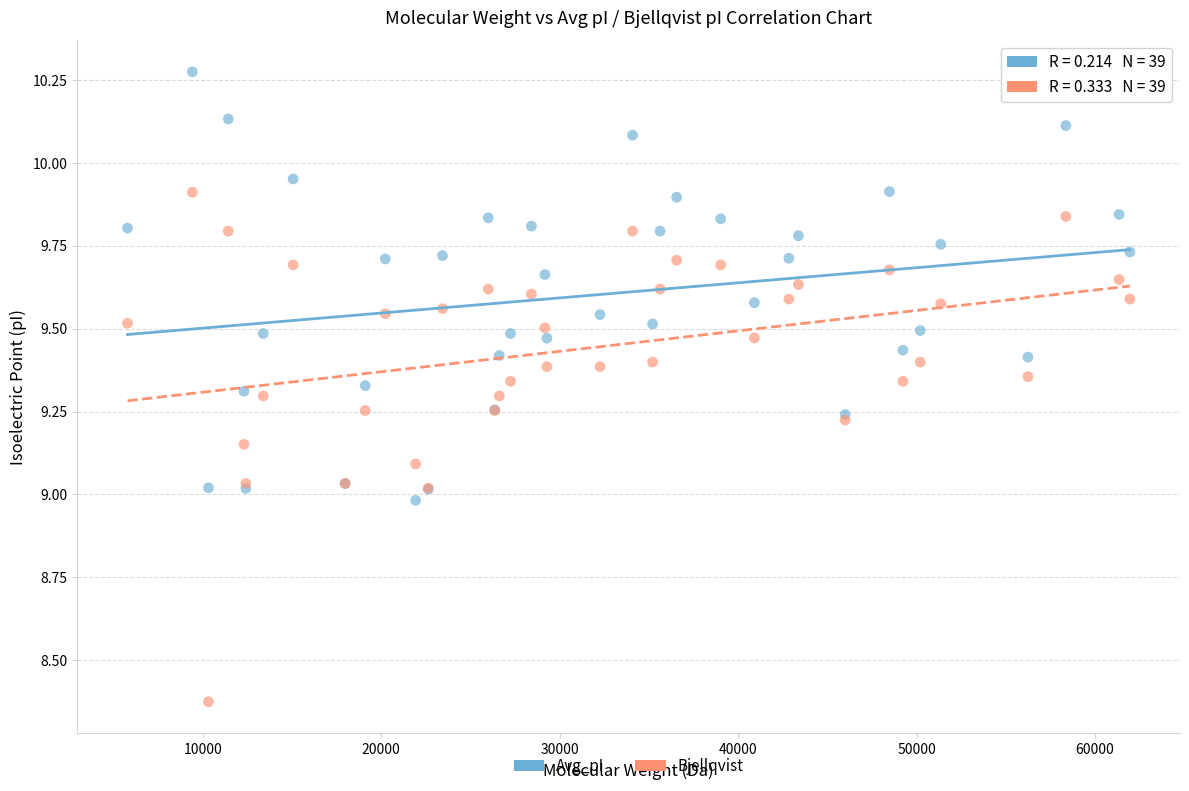

Which series reaches the maximum Y coordinate?

Avg_pI